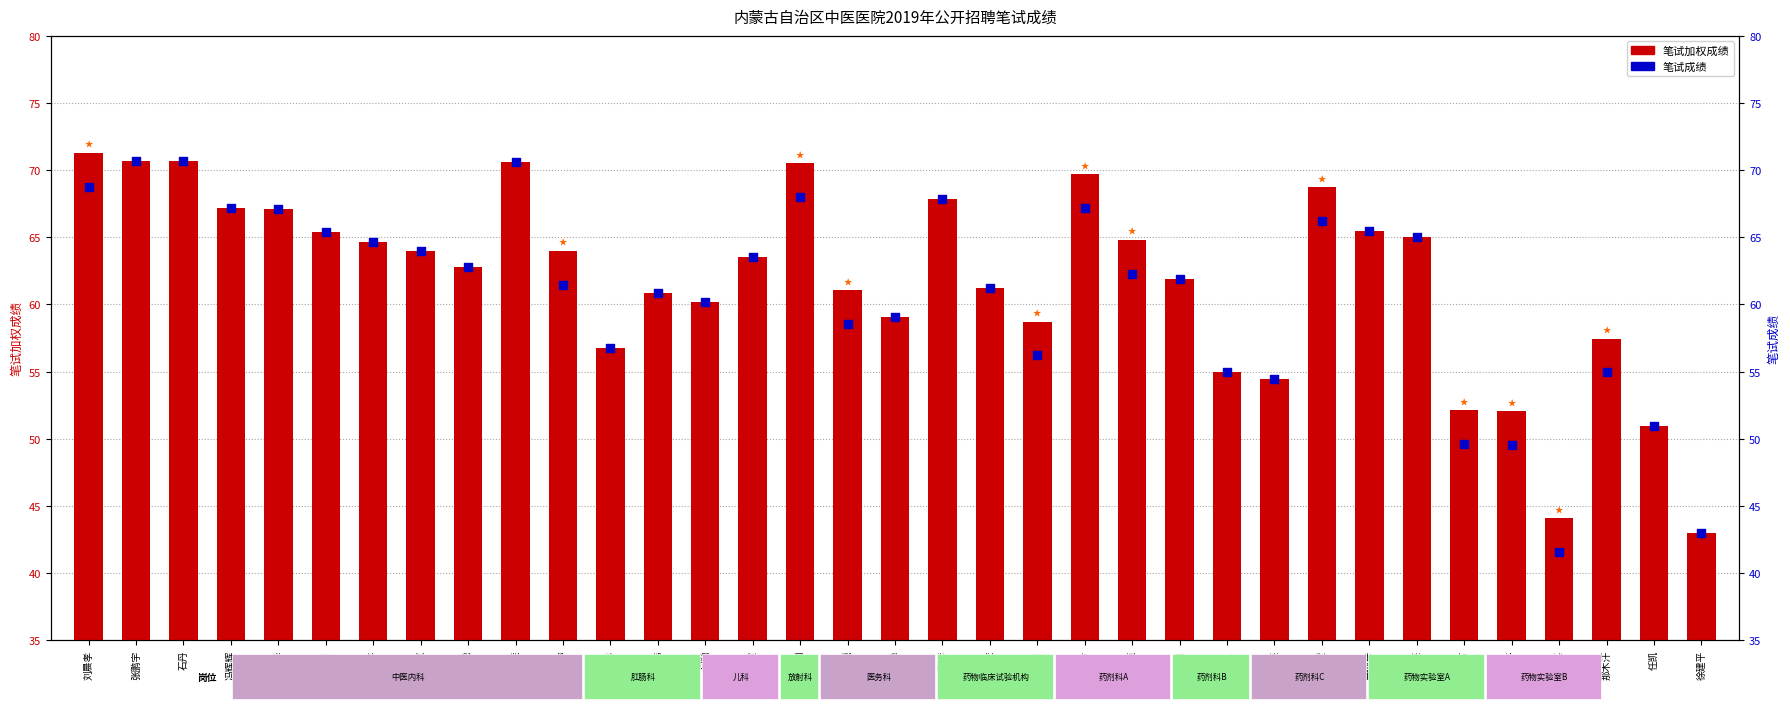

Is the value of 笔试加权成绩 at 翠平 greater than the value of 笔试成绩 at 云婷?

No